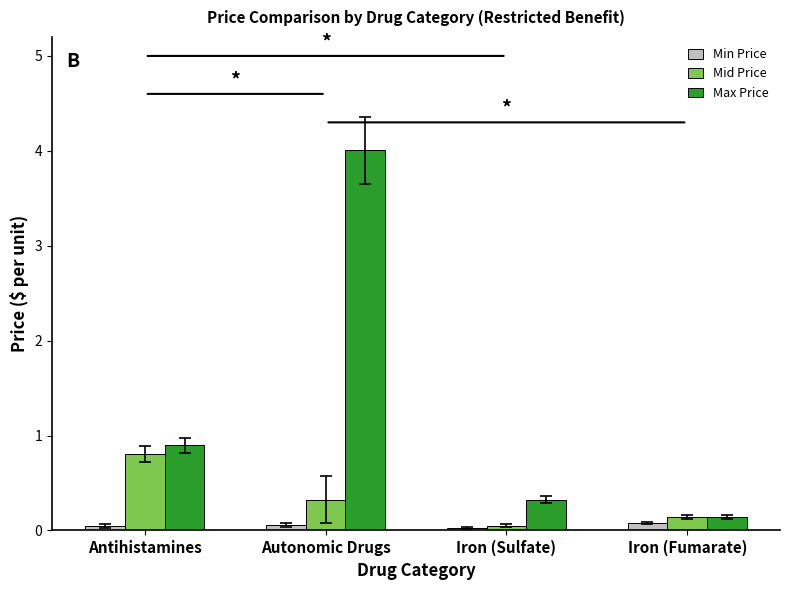

What is the greatest value displayed?

4.0